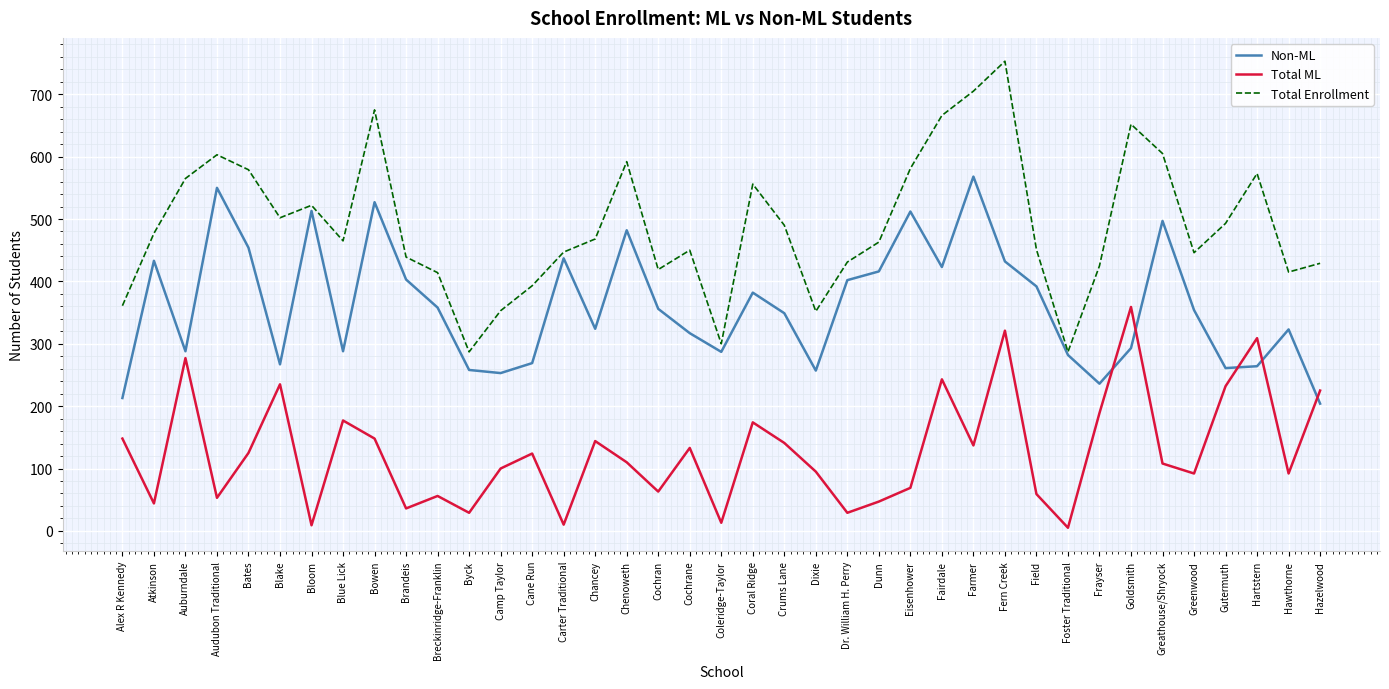

The Total ML series shows 255 at Frayser. True or false?

False